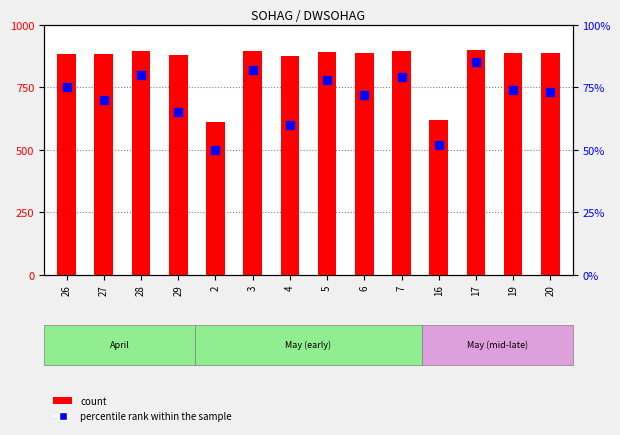

Is the value of percentile rank within the sample at 16 greater than the value of count at 28?

No